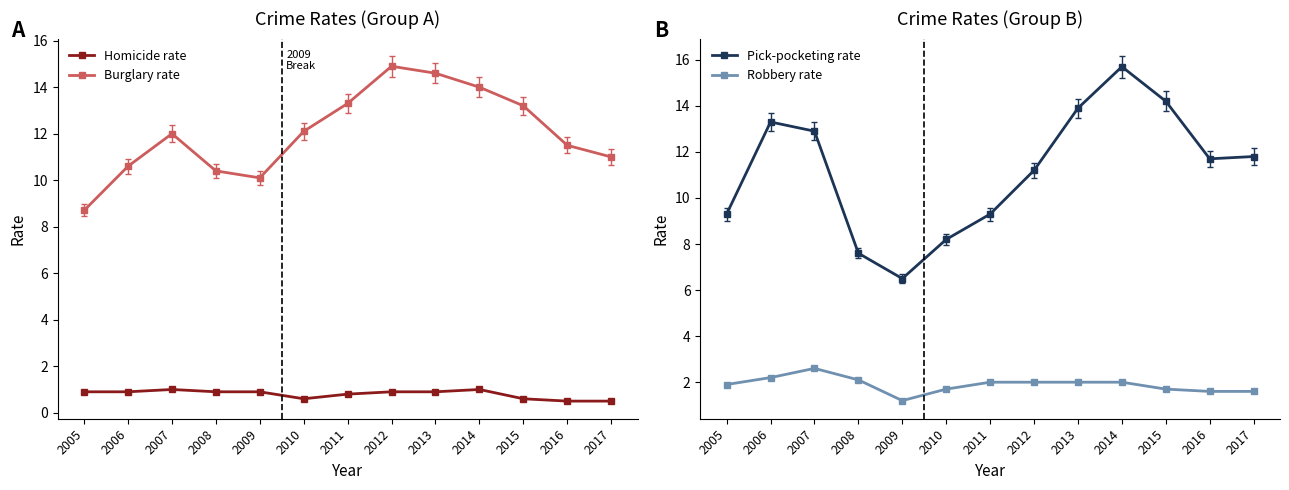

How many series are shown in this chart?

4